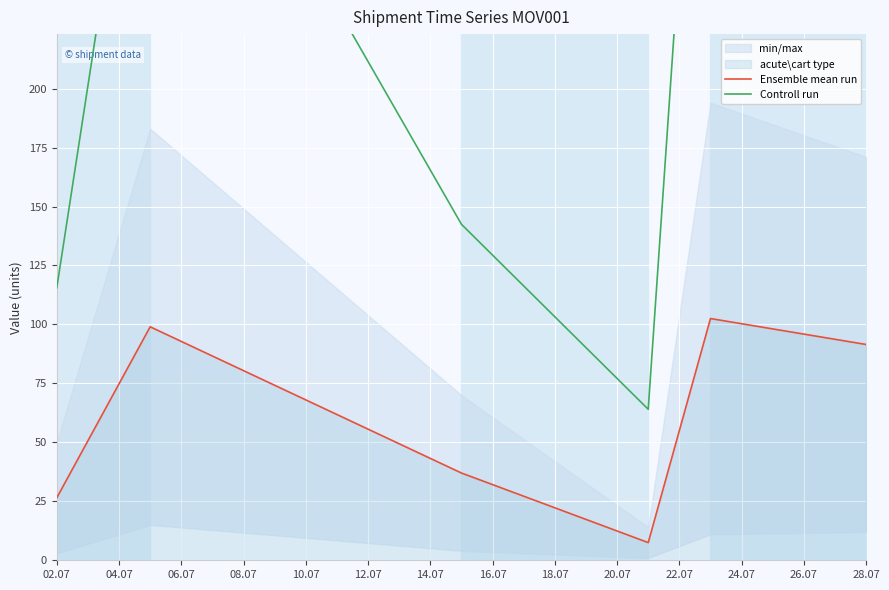

The value of Ensemble mean run at 02.07 is 9.1. True or false?

False